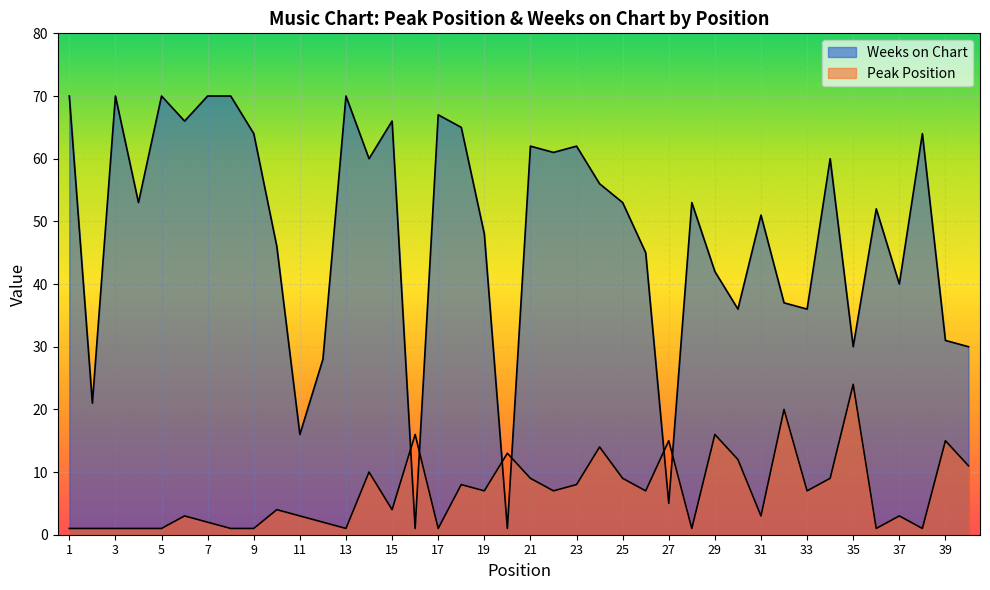

True or false: Peak Position has more than 1 interior local peaks.

True